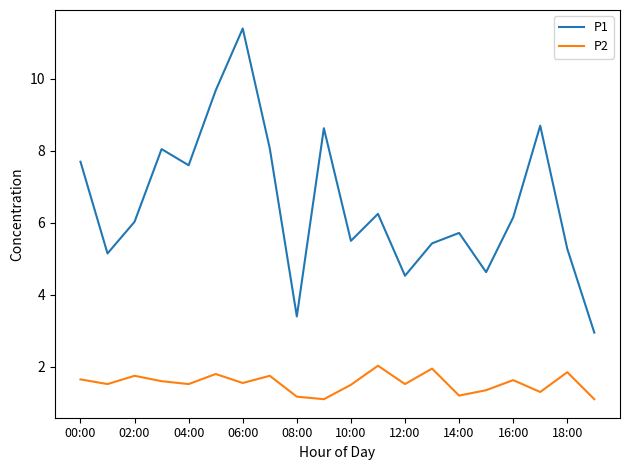

True or false: P2 and P1 intersect in this chart.

False